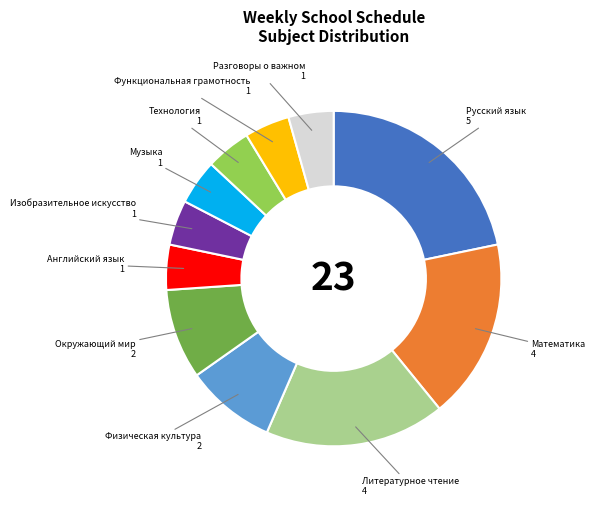

Is there any slice that represents more than half of the pie?

No